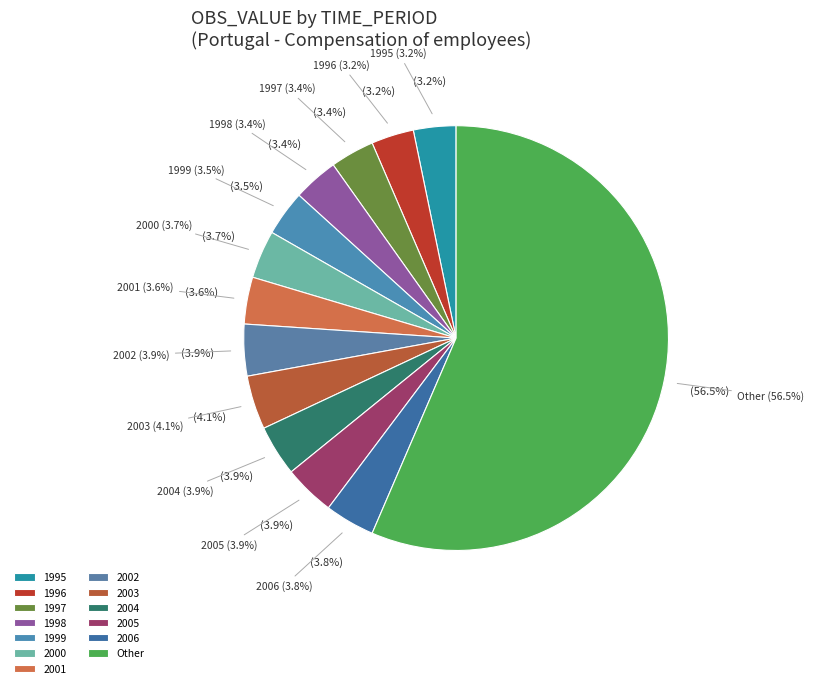

Which category has the smallest portion of the pie?

1995